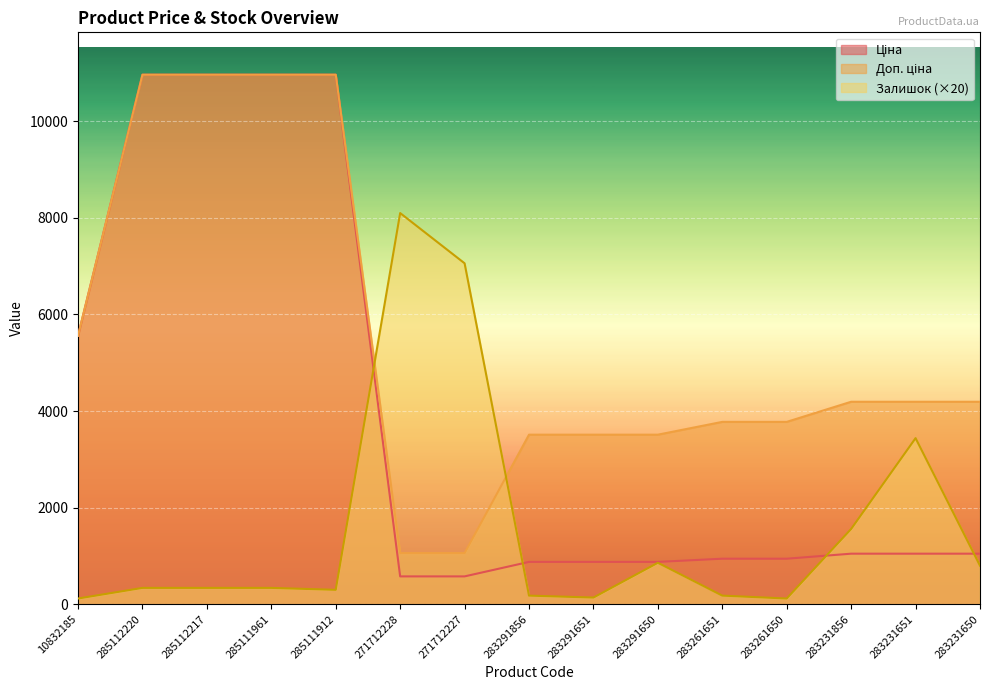

Where does the Ціна series first go above 1048?

10832185